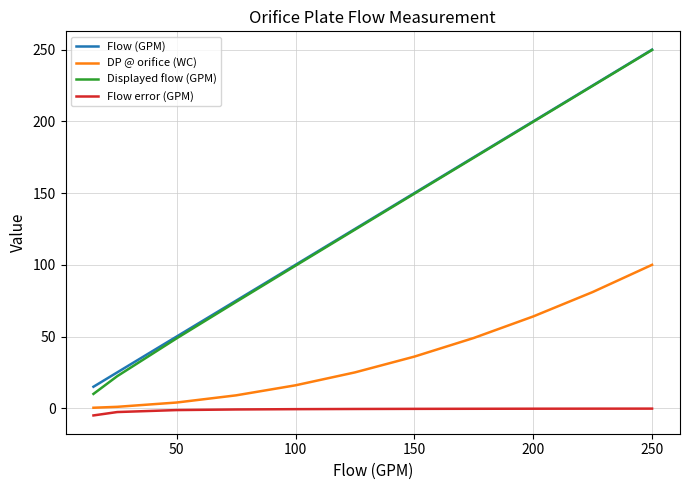

True or false: Flow error (GPM) and Flow (GPM) cross at least once.

False